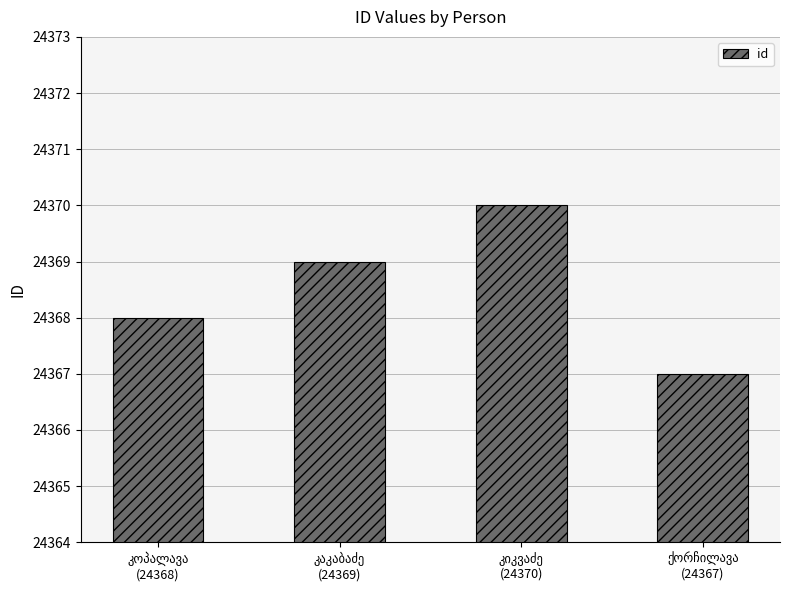

What is the smallest value displayed?

24367